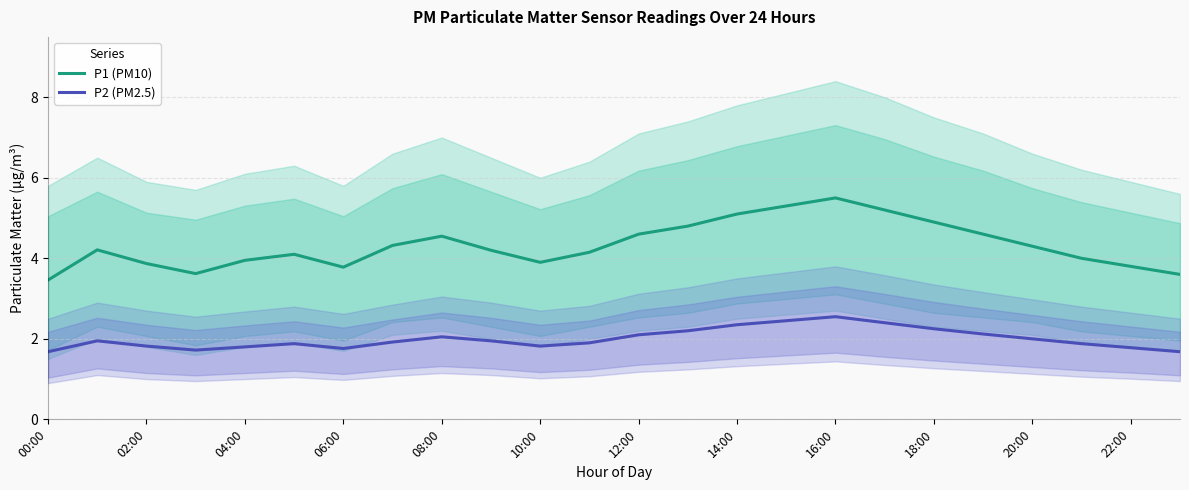

What is the minimum value for P2 (PM2.5)?

1.7